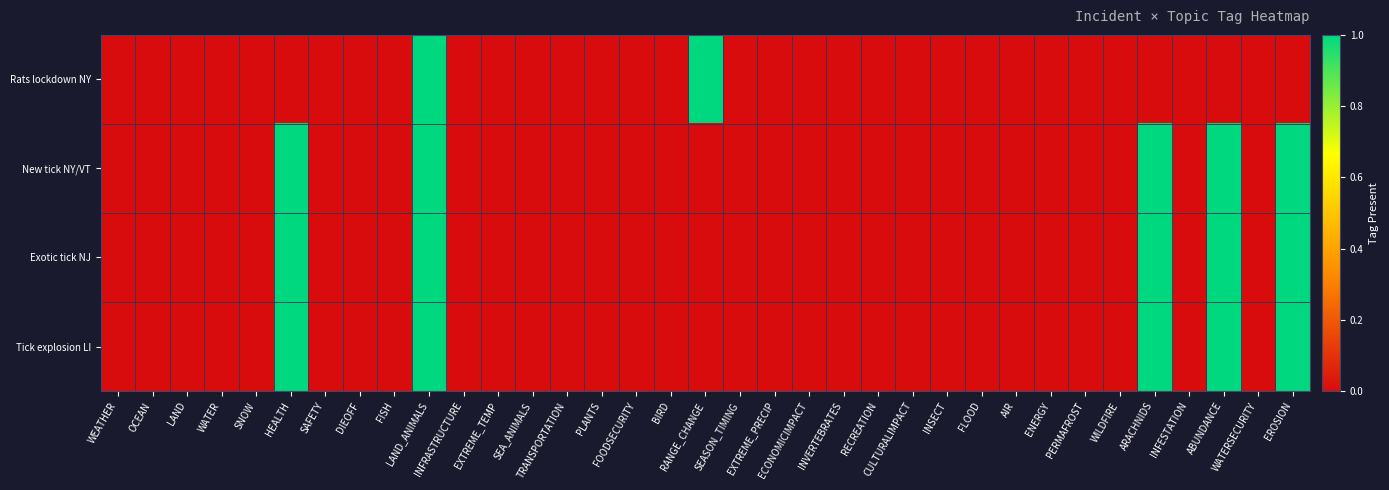

Which series has the largest total across all categories?

New tick NY/VT